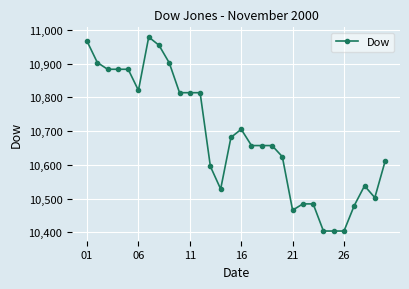

What is the greatest value displayed?

10978.7